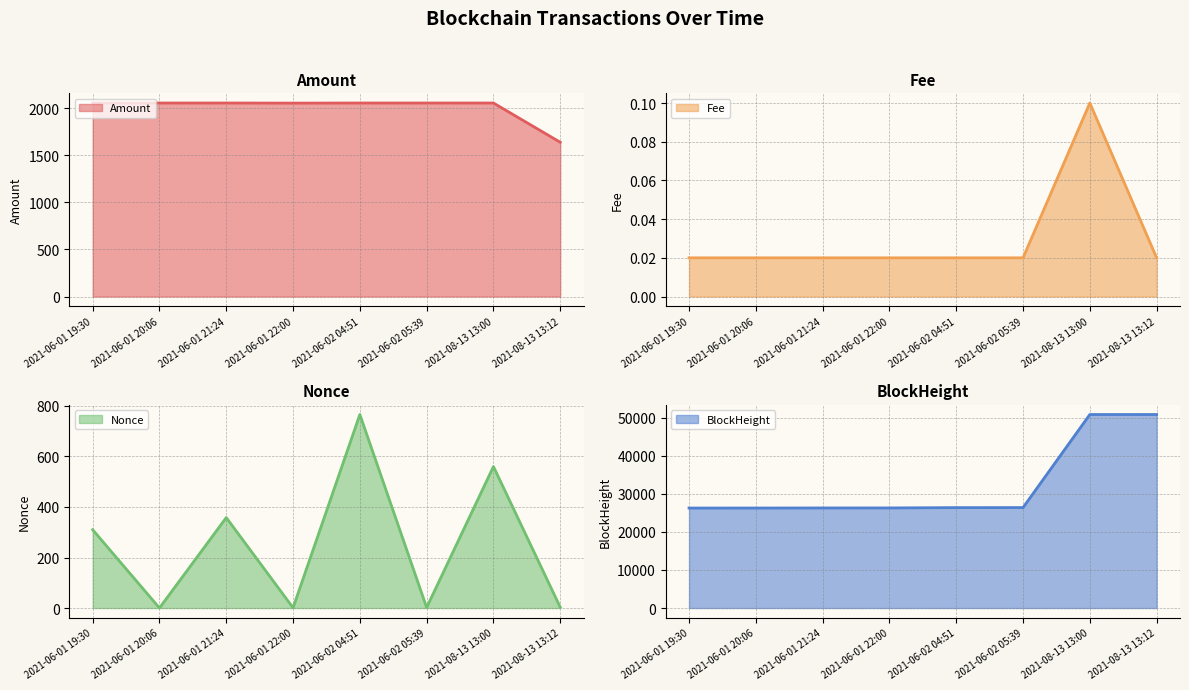

What is the approximate value of Fee line at 2021-08-13 13:00?

0.1